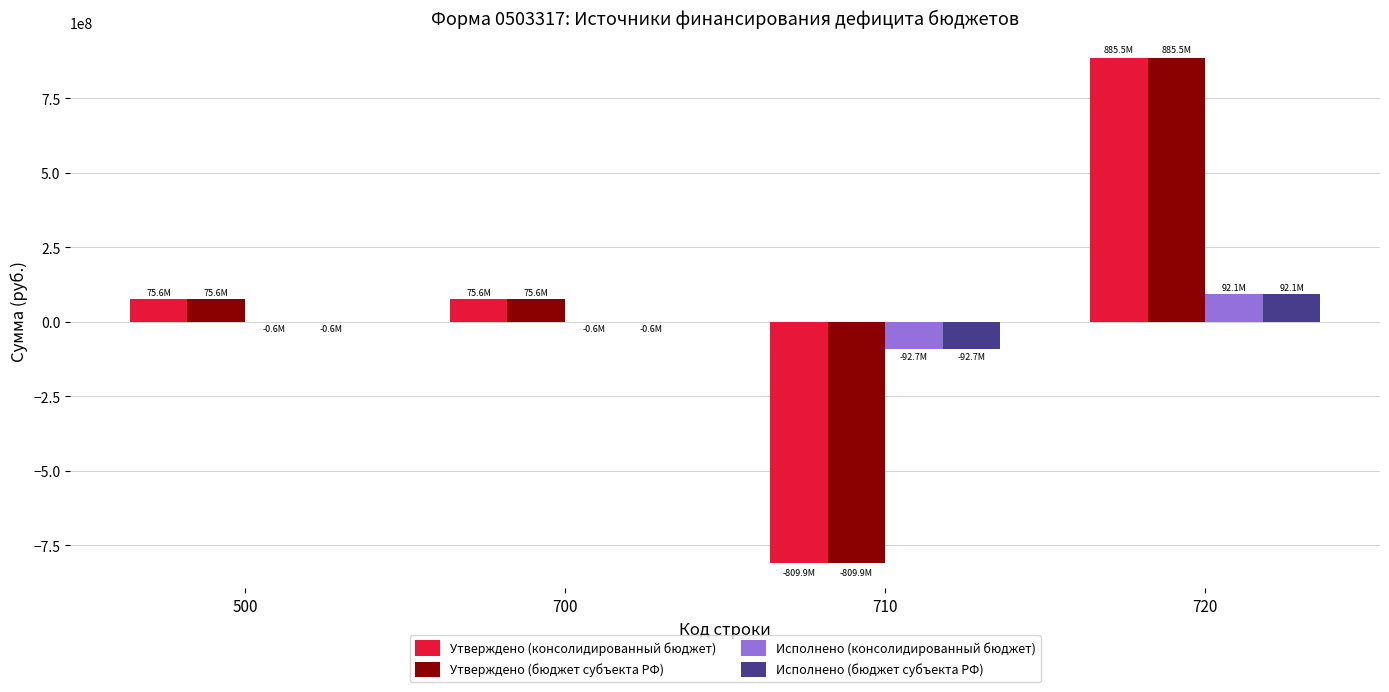

What is the highest value of the Исполнено (бюджет субъекта РФ) series?

92149605.8